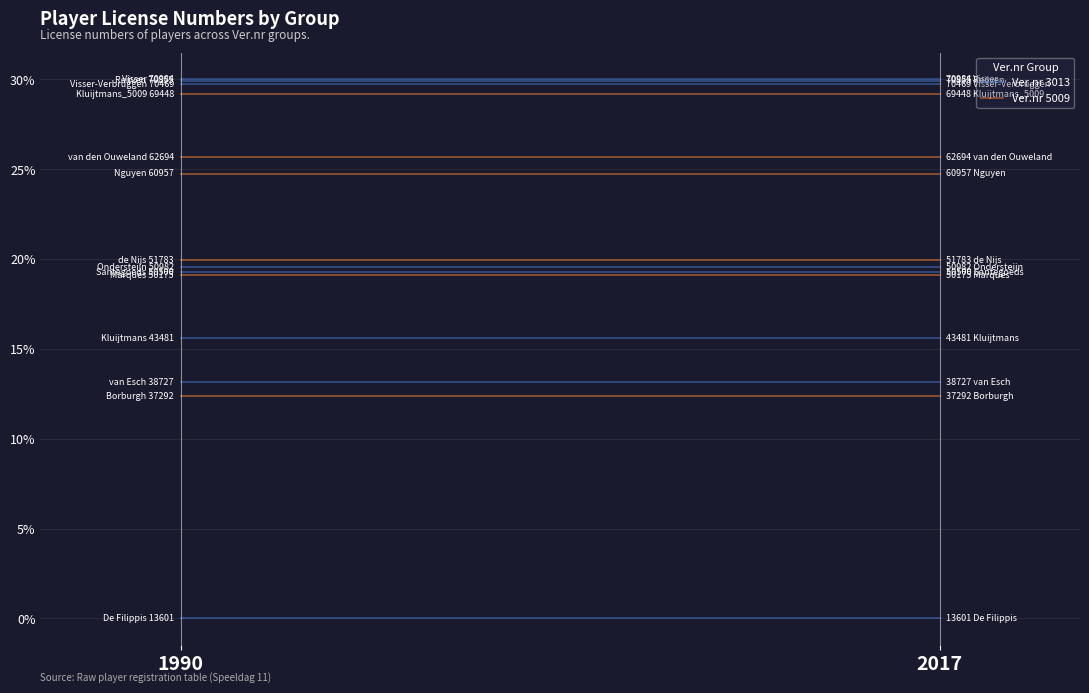

What is the sum of the Ver.nr 3013 values at 1990 and 2017?

60.0